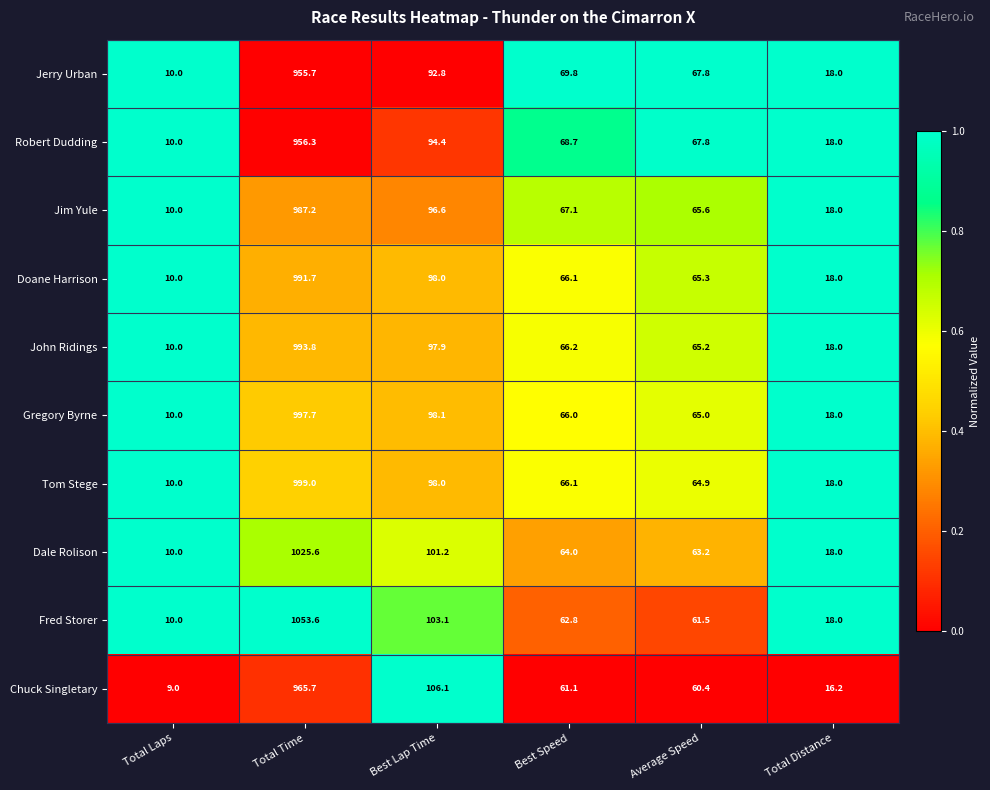

At Total Time, list the series in order from largest to smallest.

Fred Storer, Dale Rolison, Tom Stege, Gregory Byrne, John Ridings, Doane Harrison, Jim Yule, Chuck Singletary, Robert Dudding, Jerry Urban